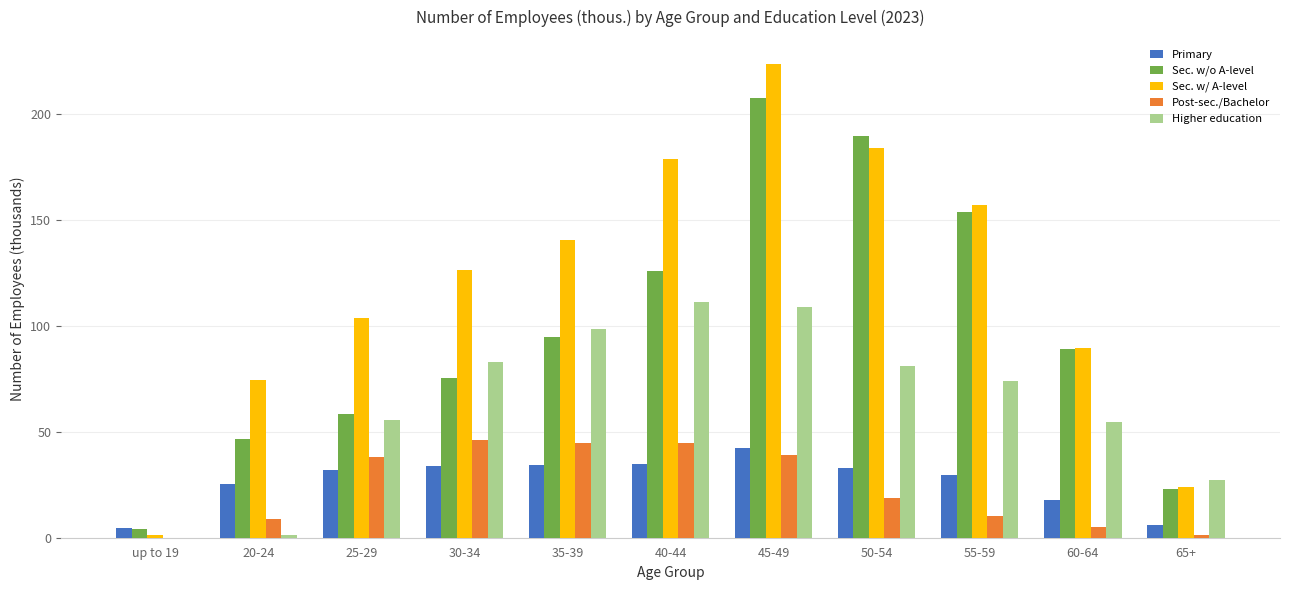

The Higher education series shows 52.2 at 40-44. True or false?

False